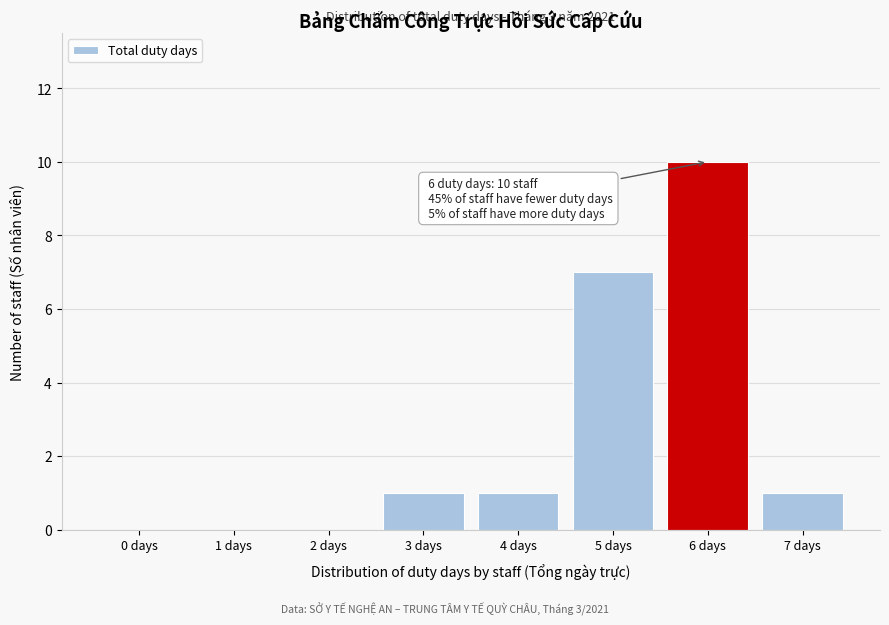

Reading left to right, what are all the values shown in this chart?

0 days=0	1 days=0	2 days=0	3 days=1	4 days=1	5 days=7	6 days=10	7 days=1